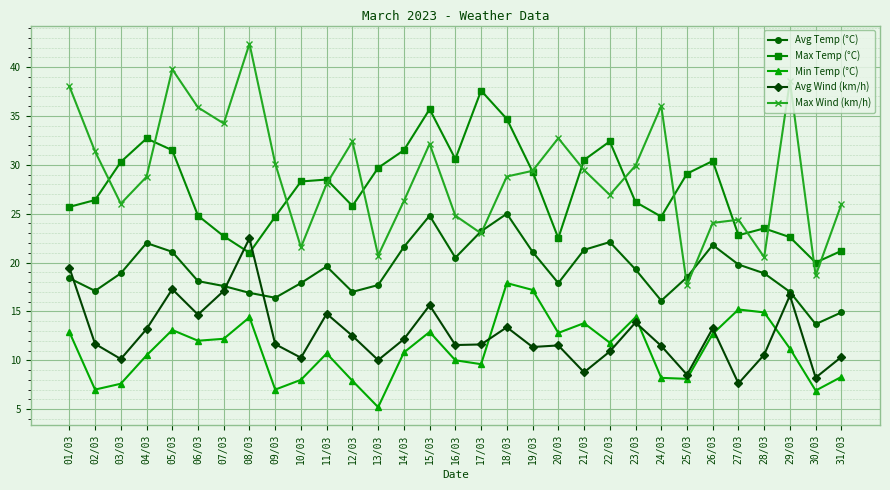

Is this an area chart (filled region under the line)?

No